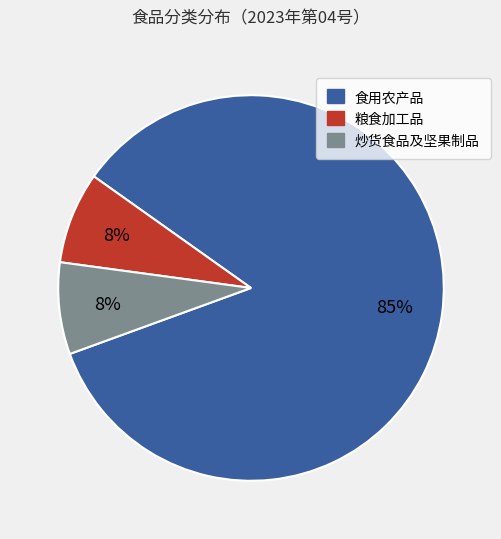

To the nearest percent, what percentage of the pie is 炒货食品及坚果制品?

8%